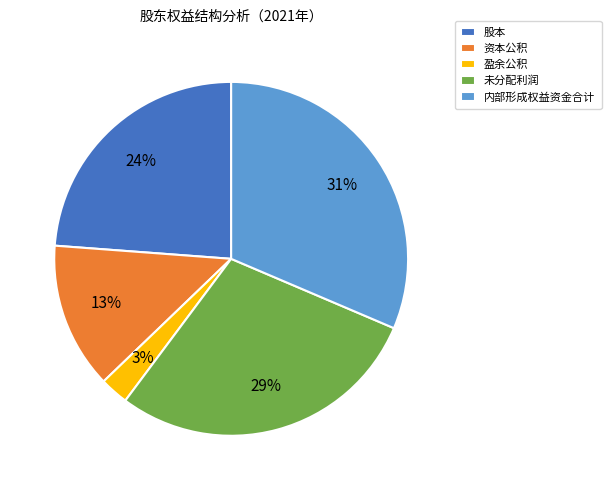

To the nearest percent, what is the difference between the 资本公积 and 内部形成权益资金合计 slice percentages?

18%